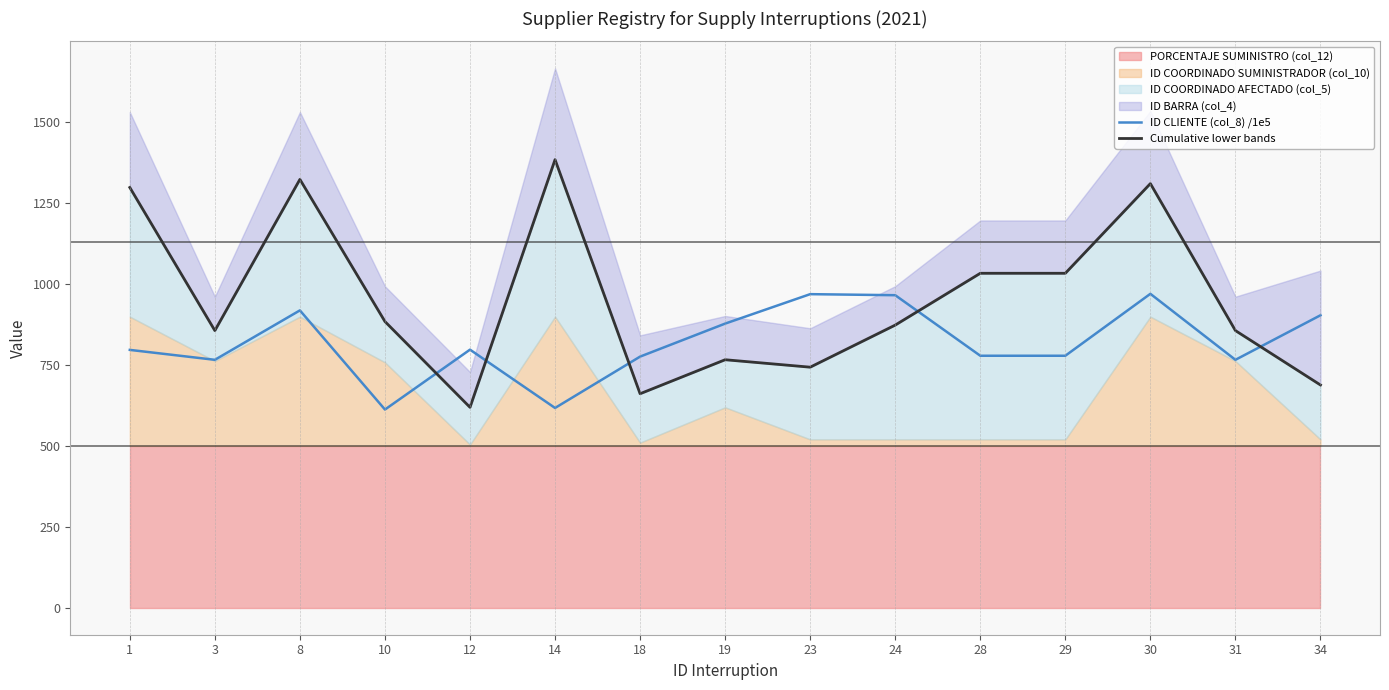

How many intersections are there between ID CLIENTE (col_8) /1e5 and Cumulative lower bands?

5